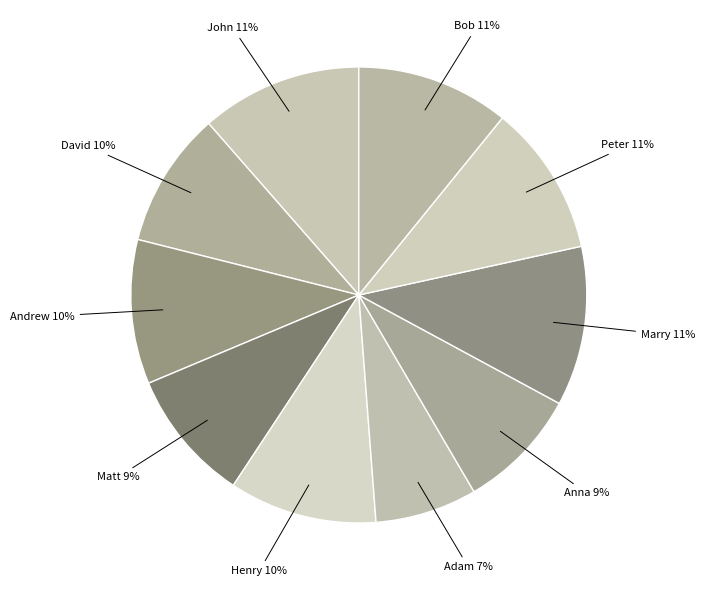

How many segments does this pie chart have?

10